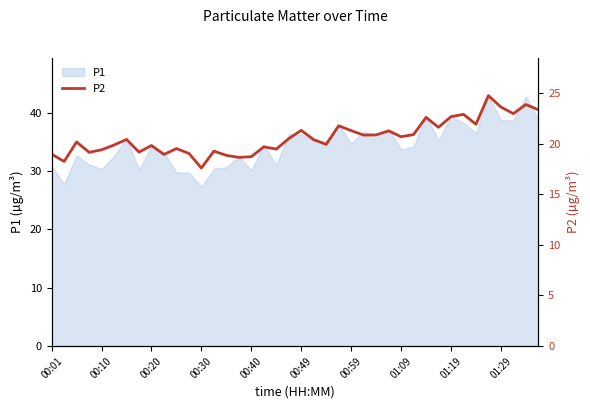

The value of P1 at 00:40 is 30.1. True or false?

True